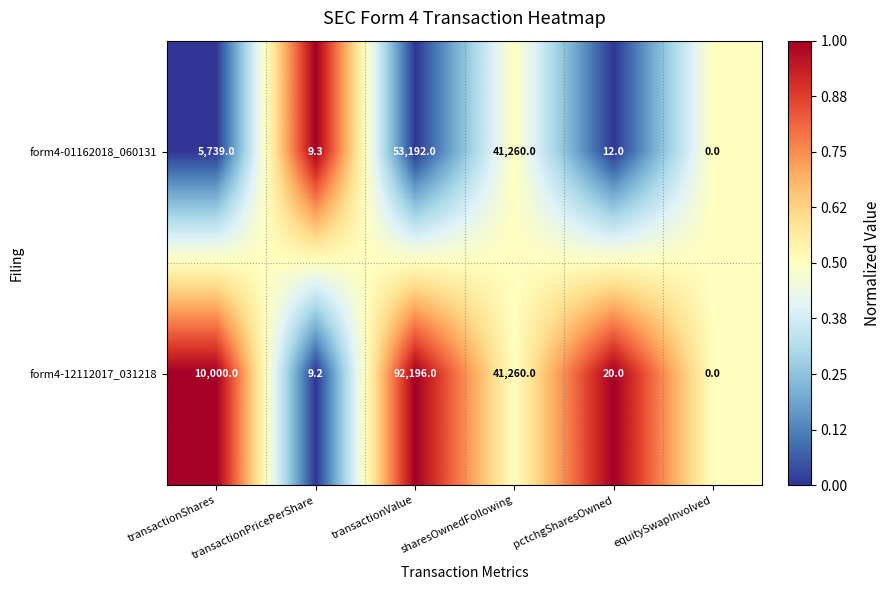

What is the highest value of the form4-12112017_031218 series?

92196.0